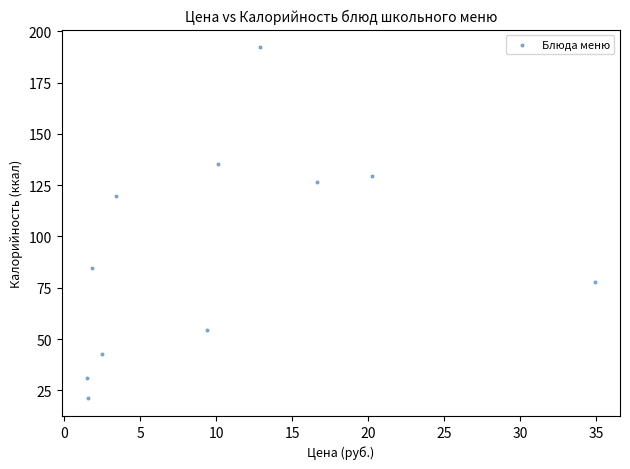

What is the range of Y values (max minus min)?

171.2